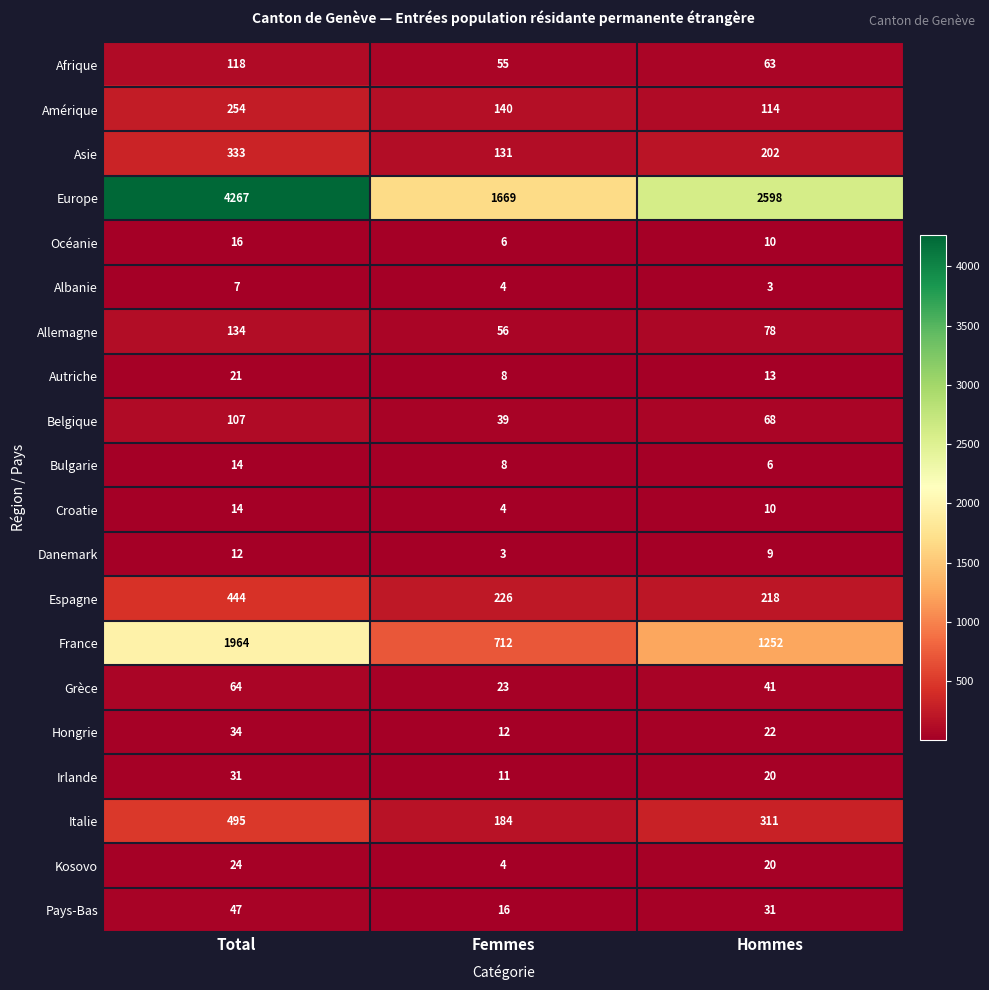

What is the maximum value shown in the chart?

4267